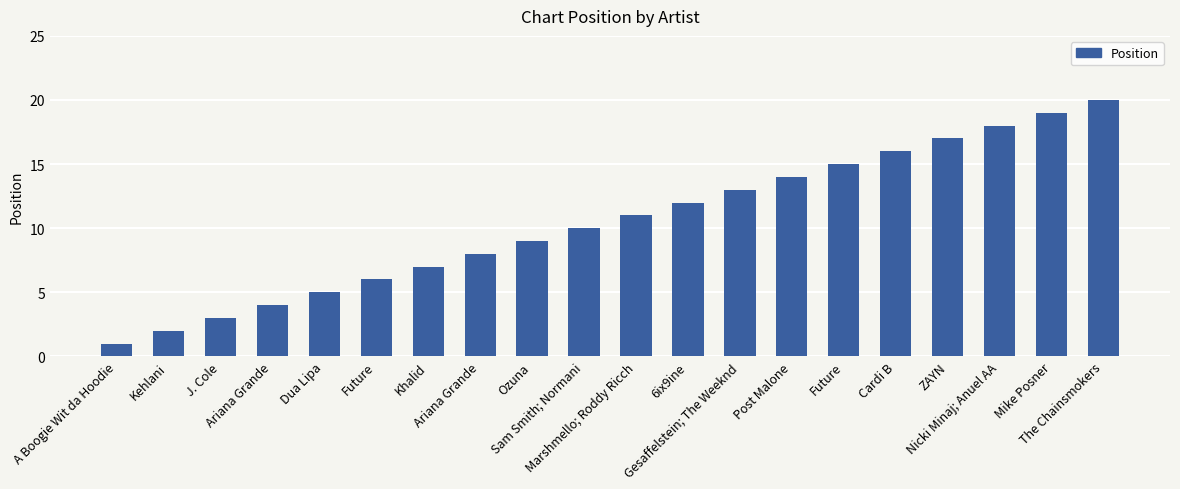

Between ZAYN and Sam Smith; Normani, which is larger?

ZAYN